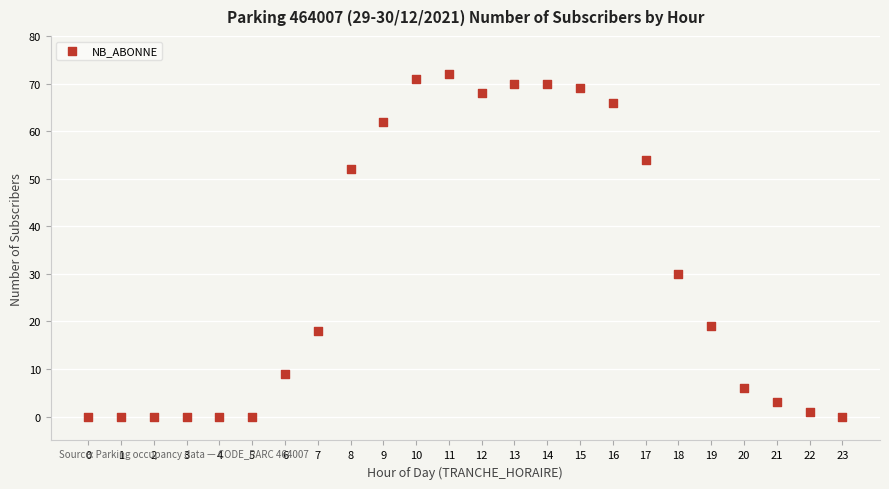

What is the range of Y values (max minus min)?

72